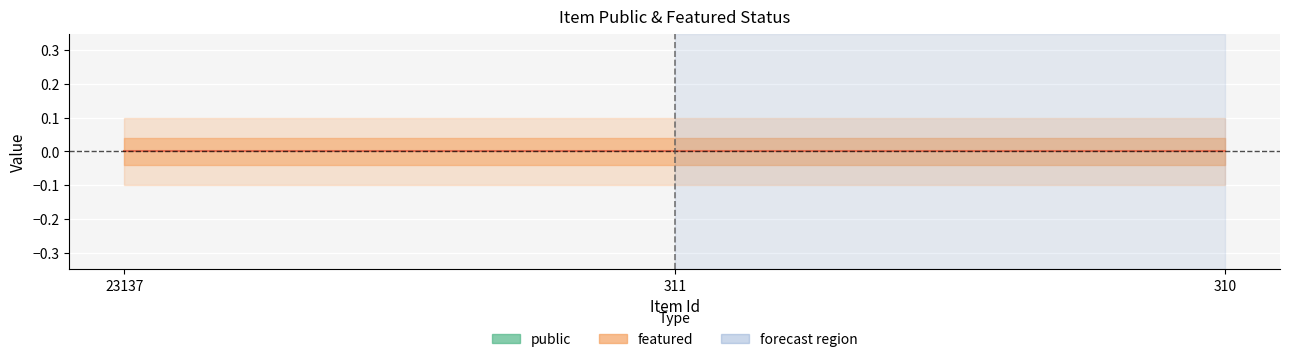

Which series has the widest spread of values?

public